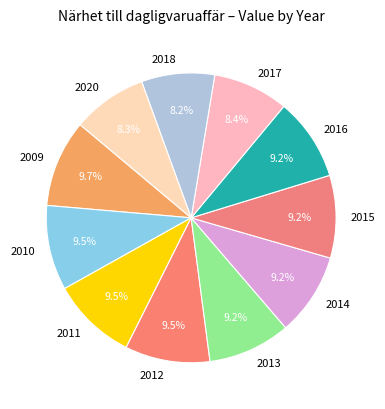

Does 2020 represent more than half of the total?

No